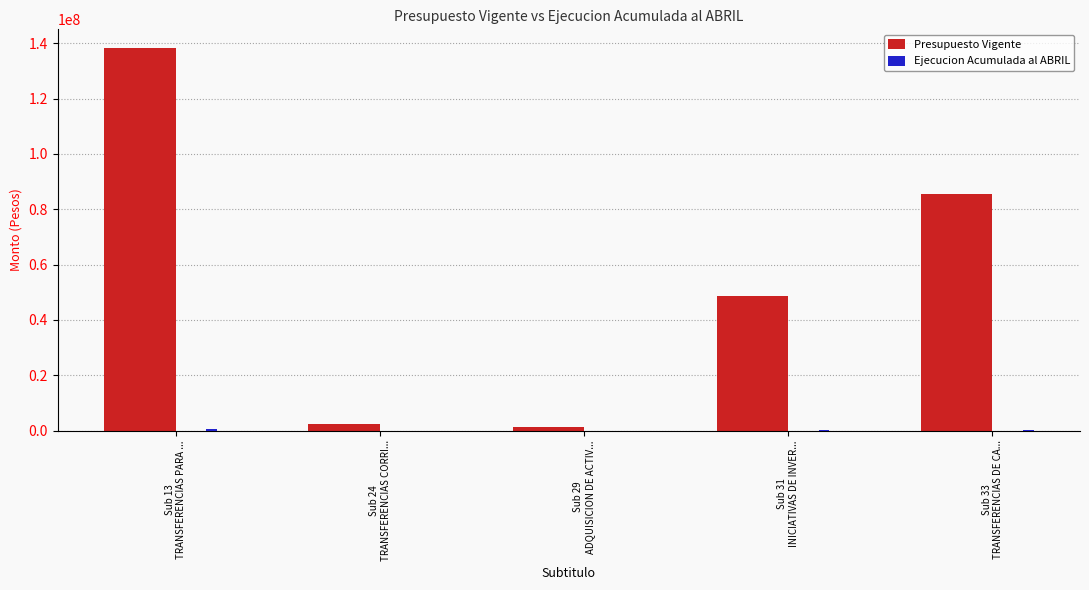

Does the chart contain stacked bars?

No